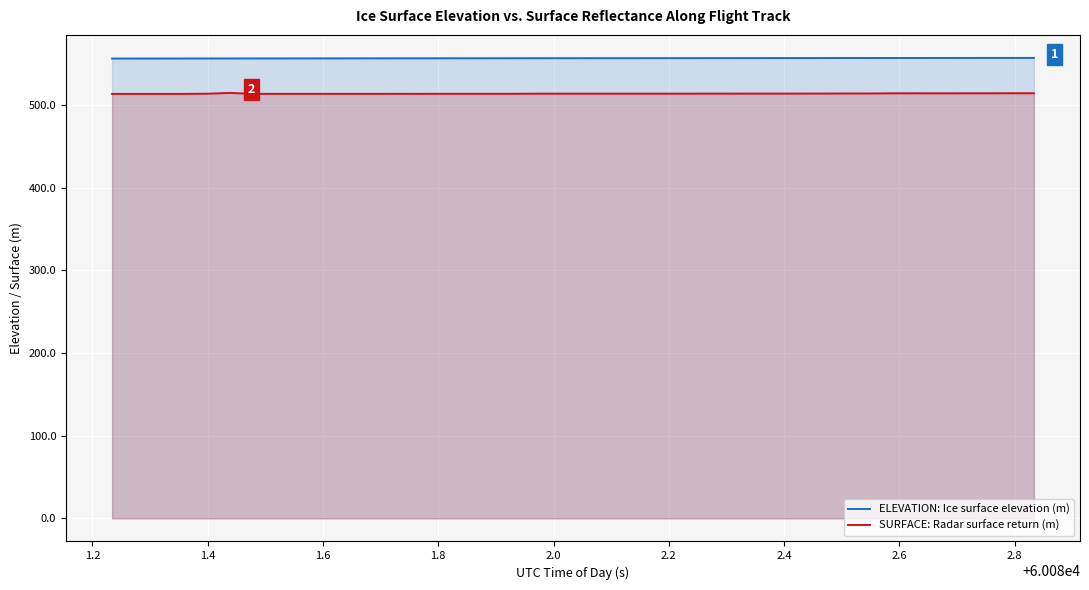

Reading right to left, what are all the values shown in this chart?

ELEVATION: Ice surface elevation (m): 556.7	556.7	556.7	556.7	556.7	556.7	556.6	556.6	556.6	556.6	556.6	556.6	556.5	556.5	556.5	556.5	556.5	556.5	556.4	556.4	556.4	556.4	556.4	556.3	556.3	556.3	556.3	556.3	556.2	556.2	556.2	556.2	556.1	556.1	556.1	556.1	556.1	556.0	556.0	556.0
SURFACE: Radar surface return (m): 514.0	514.0	514.0	514.0	513.9	514.0	513.9	513.7	513.7	513.7	513.6	513.6	513.6	513.6	513.6	513.5	513.5	513.5	513.5	513.5	513.5	513.5	513.4	513.4	513.4	513.4	513.3	513.3	513.3	513.3	513.3	513.3	513.3	513.3	514.4	513.5	513.2	513.2	513.2	513.2